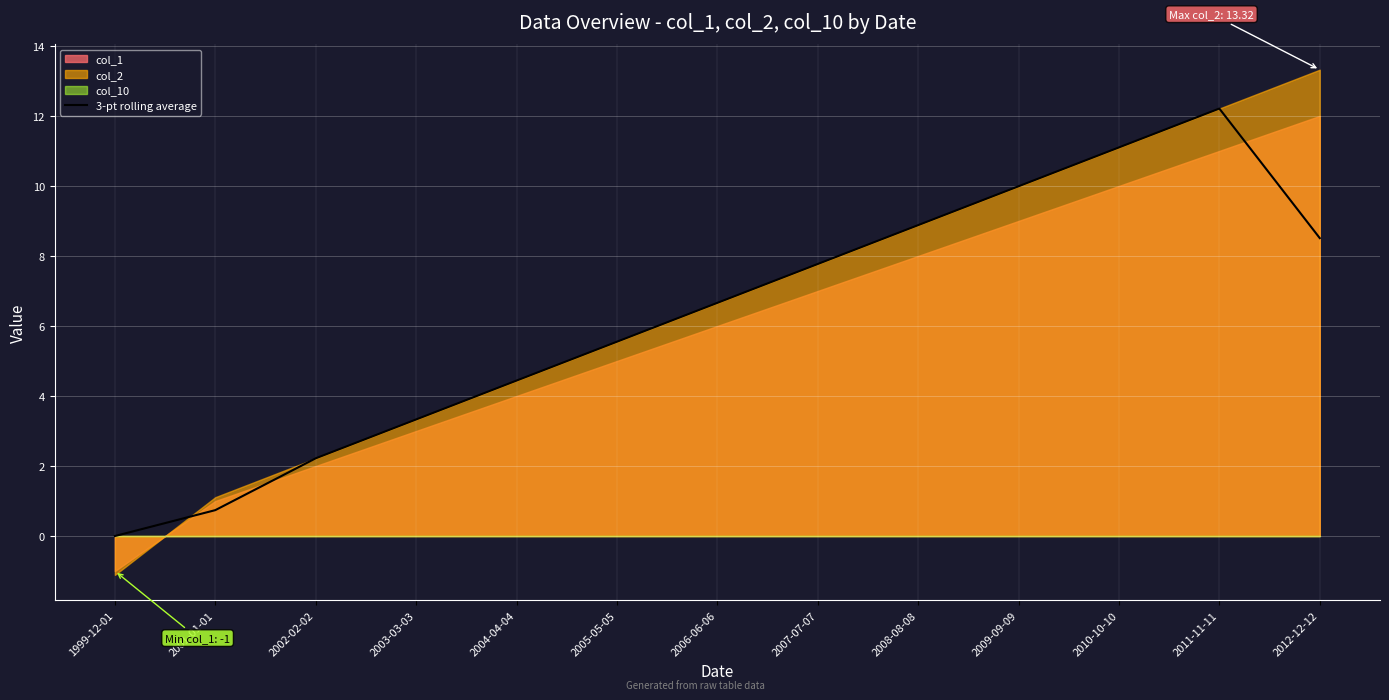

Reading left to right, extract all data points from this chart.

0.0	0.7	2.2	3.3	4.4	5.5	6.7	7.8	8.9	10.0	11.1	12.2	8.5